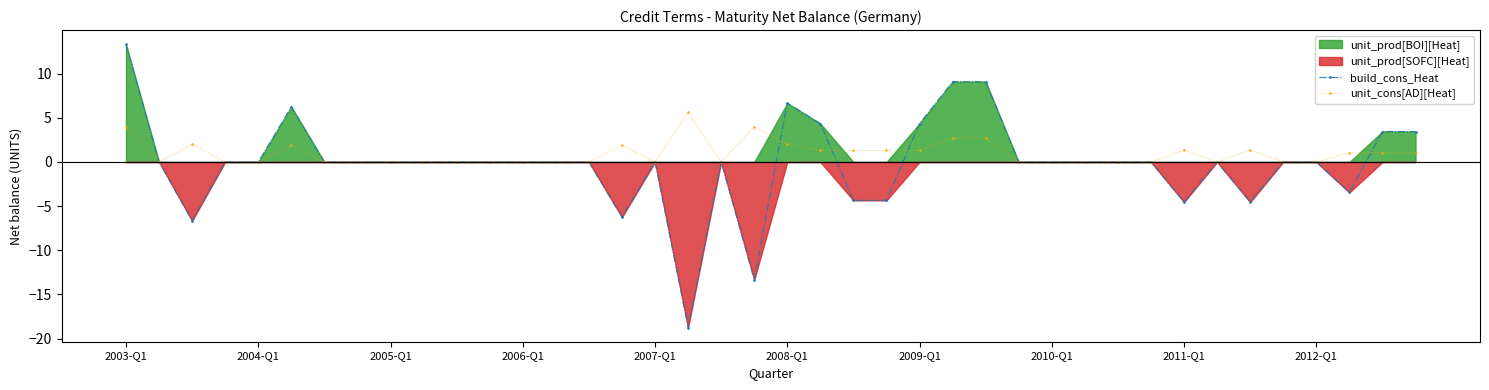

After their last crossing, which series has the higher values: unit_cons[AD][Heat] or build_cons_Heat?

build_cons_Heat